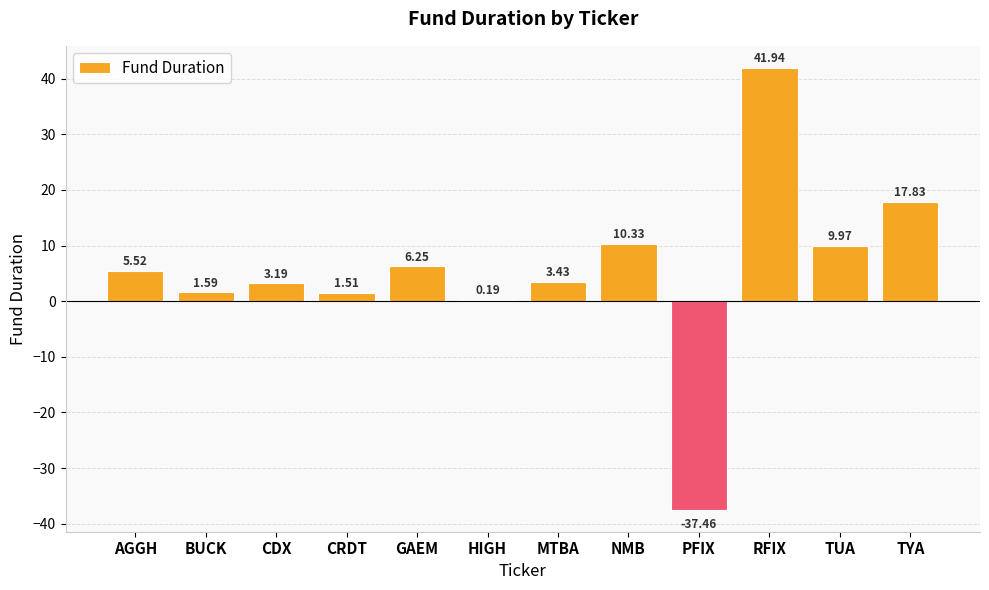

What is the change in value from CDX to GAEM?

+3.1